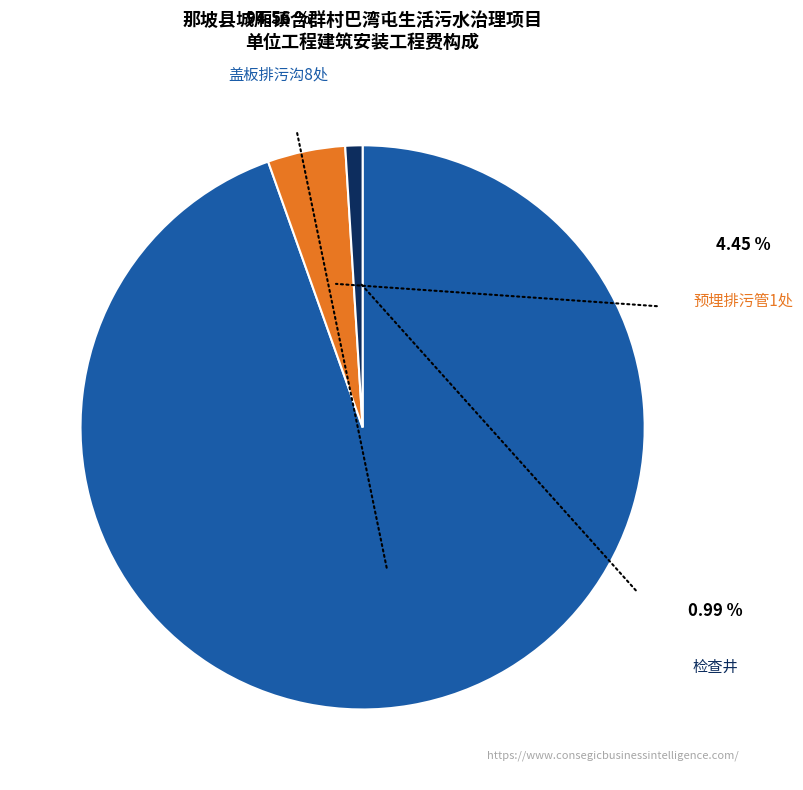

Is there a majority slice in this chart?

Yes